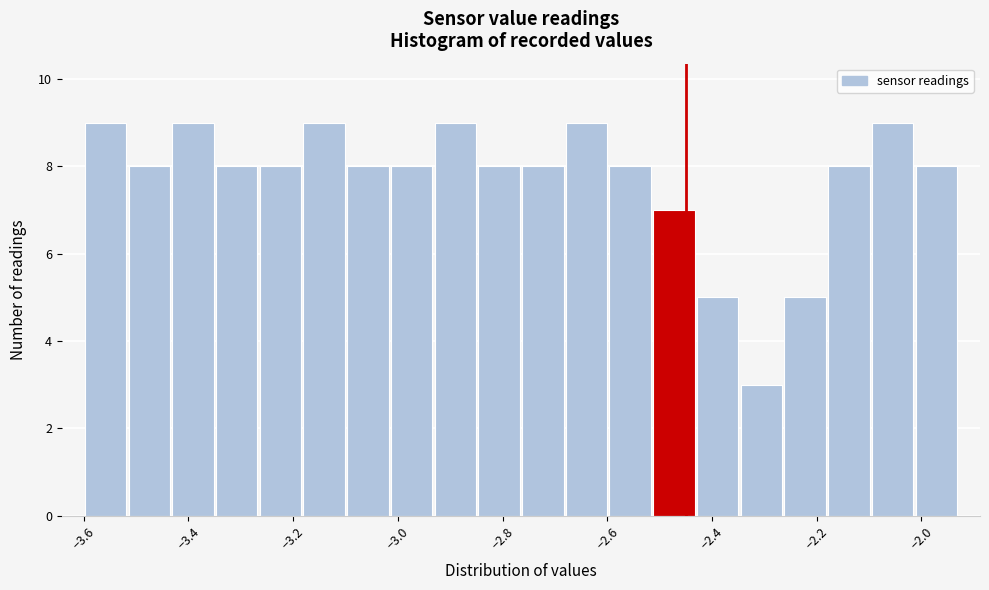

Reading left to right, transcribe this chart: for each bar, give the range it covers on the x-axis and its height. Neither the bar edges nor the heights are printed on the chart, so give them approximately, as read against the axes.

-3.60 to -3.52: 9
-3.52 to -3.44: 8
-3.44 to -3.34: 9
-3.34 to -3.26: 8
-3.26 to -3.18: 8
-3.18 to -3.10: 9
-3.10 to -3.02: 8
-3.02 to -2.94: 8
-2.94 to -2.84: 9
-2.84 to -2.76: 8
-2.76 to -2.68: 8
-2.68 to -2.60: 9
-2.60 to -2.52: 8
-2.52 to -2.44: 7
-2.44 to -2.34: 5
-2.34 to -2.26: 3
-2.26 to -2.18: 5
-2.18 to -2.10: 8
-2.10 to -2.02: 9
-2.02 to -1.92: 8